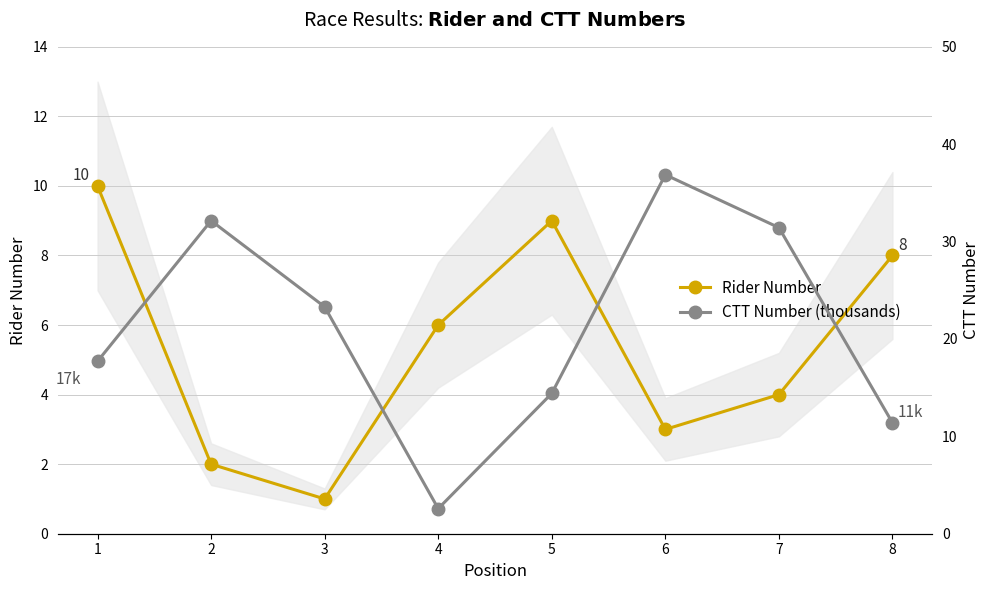

The value of Rider Number at 4 is 6.0. True or false?

True